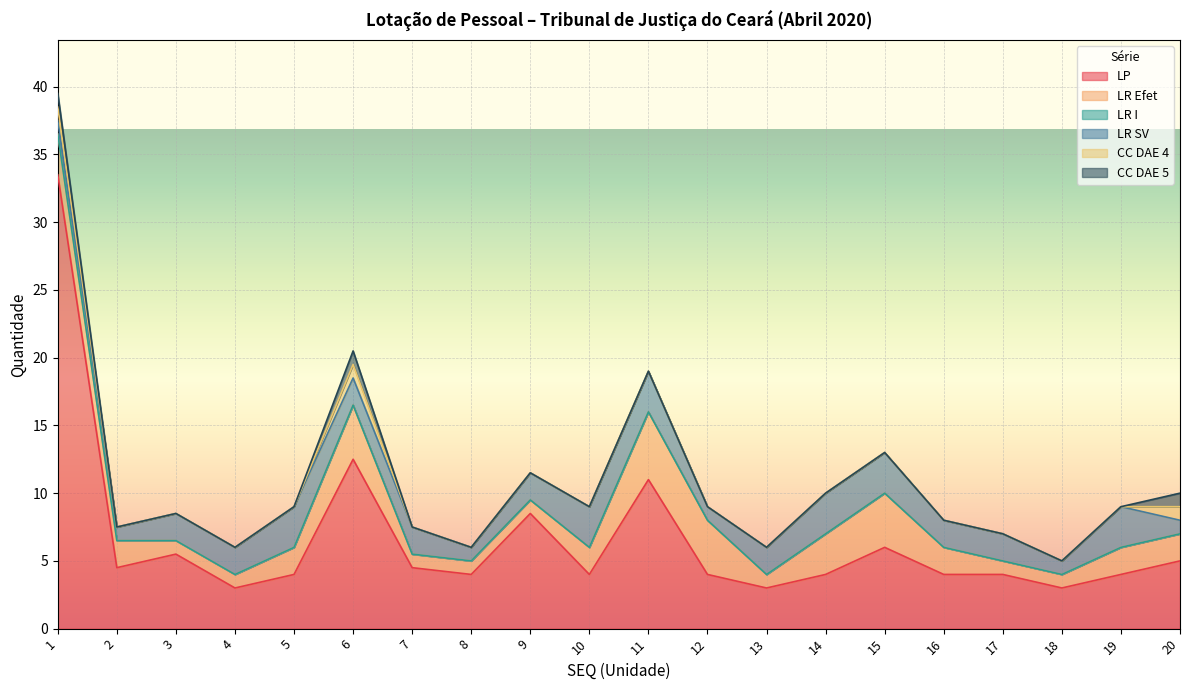

Read the LR Efet value at 3.

1.0